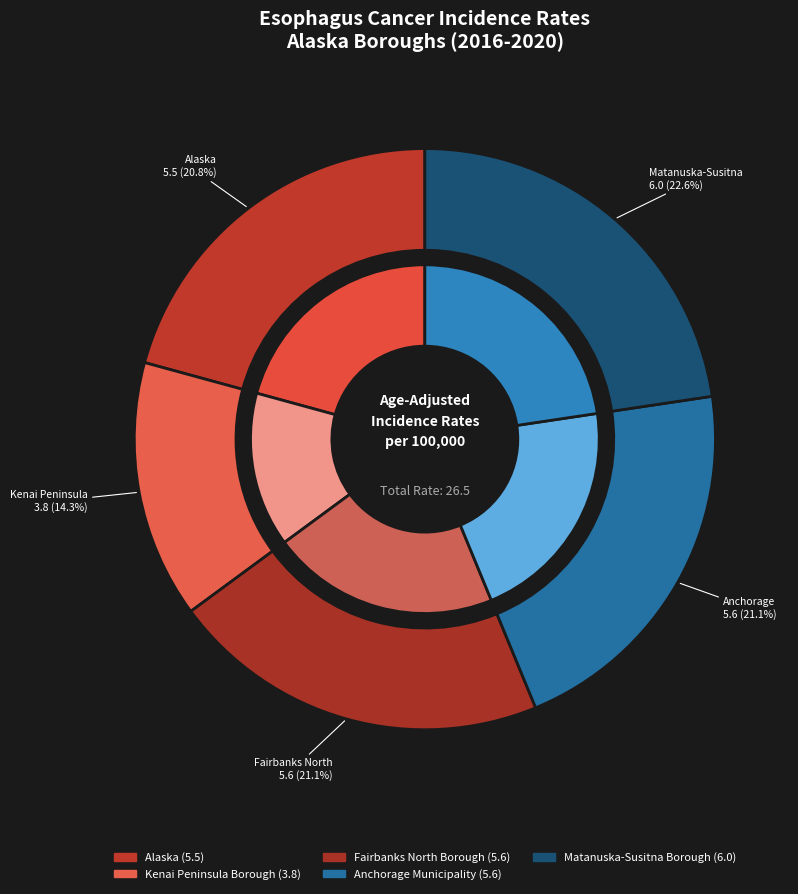

Which has a higher value, Matanuska-Susitna Borough or Kenai Peninsula Borough?

Matanuska-Susitna Borough